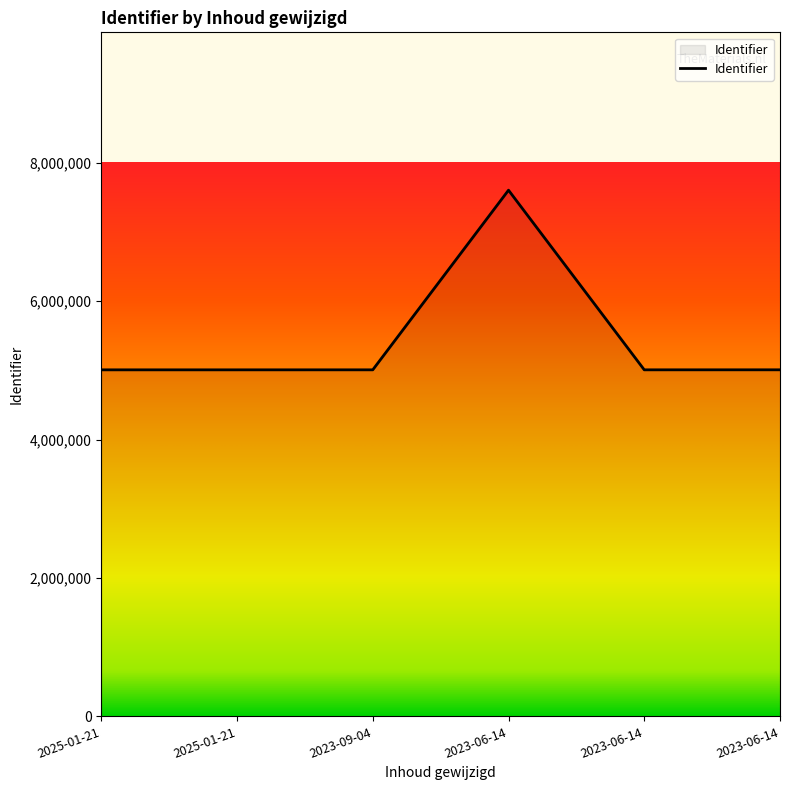

What is the average value?

5439208